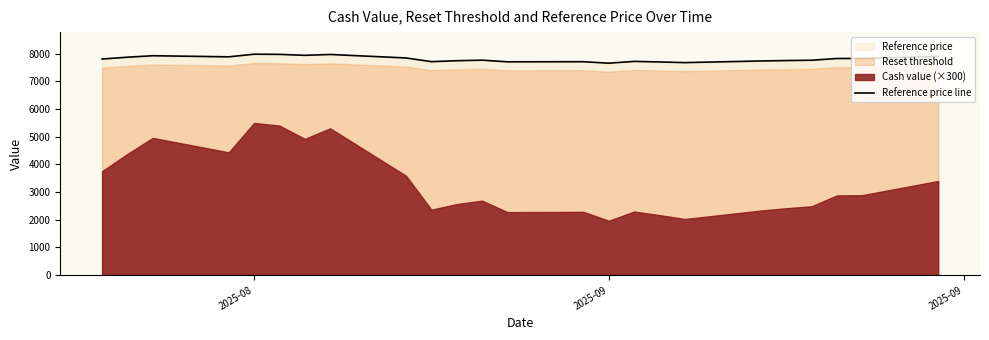

What is the highest value of the Reference price line series?

7979.1